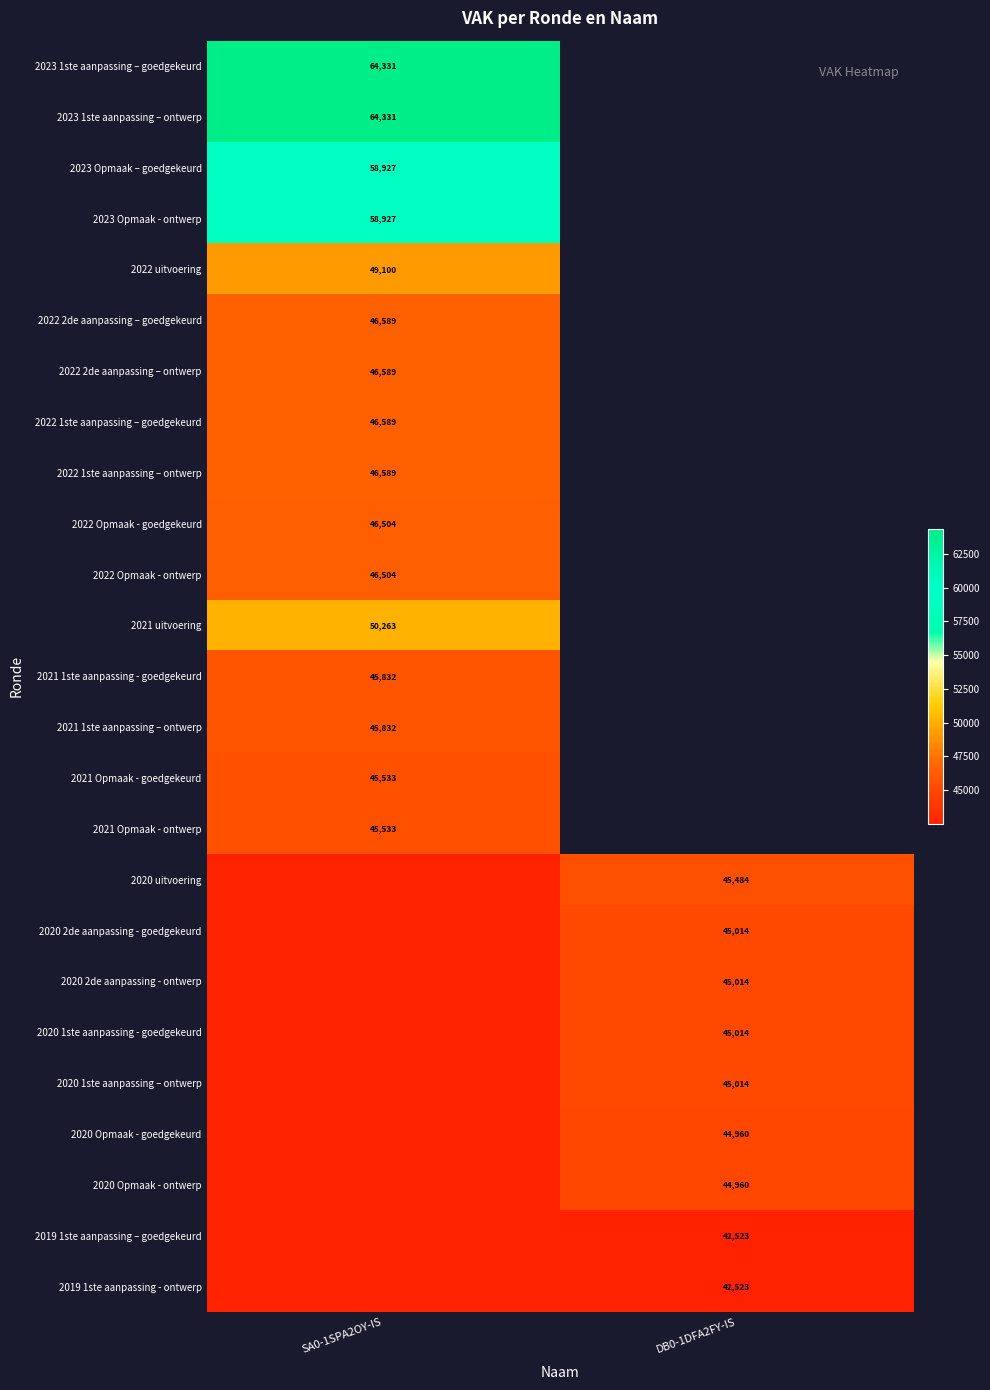

The 2022 1ste aanpassing – ontwerp series shows 30694 at SA0-1SPA2OY-IS. True or false?

False